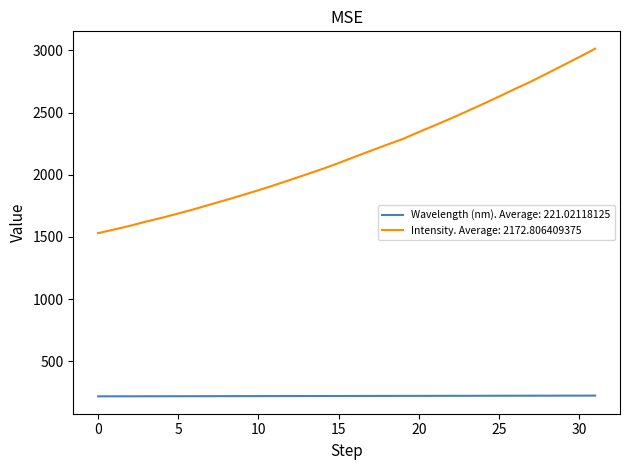

What is the greatest value displayed?

3013.8